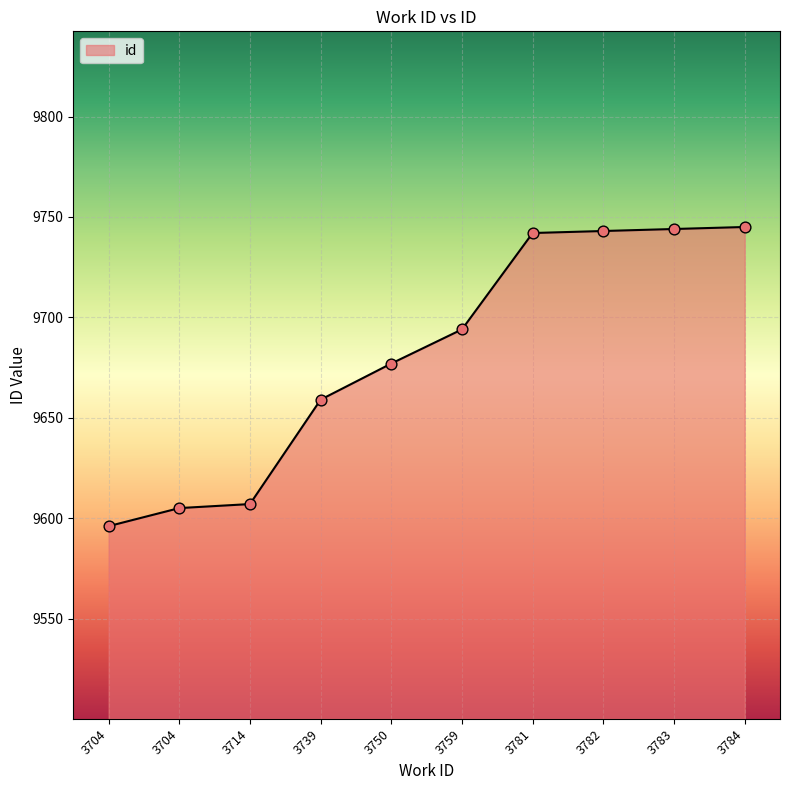

What is the change in value from 3781 to 3782?

+1